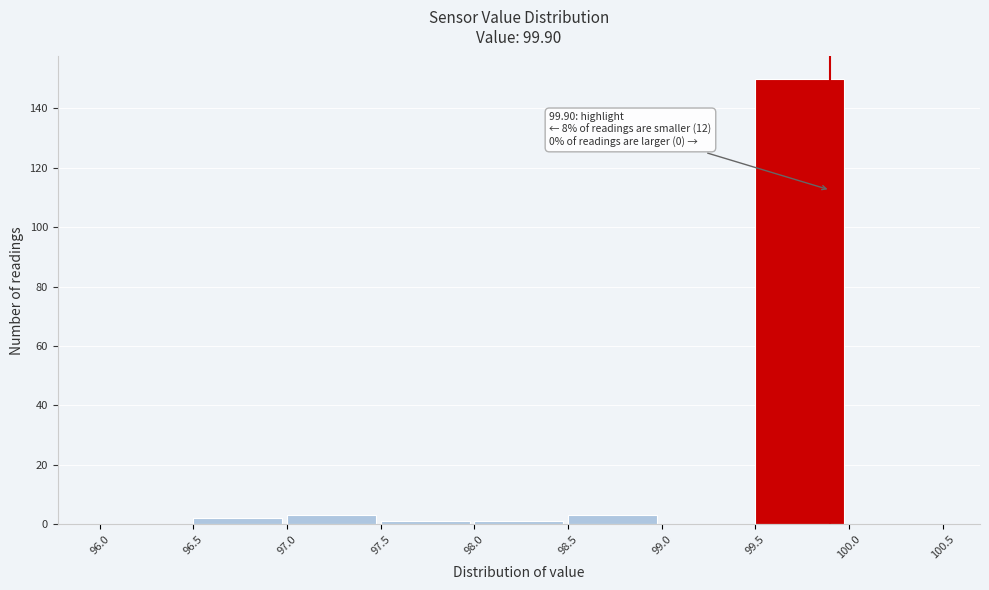

Which range on the x-axis has the tallest bar?

99.5 to 100.0